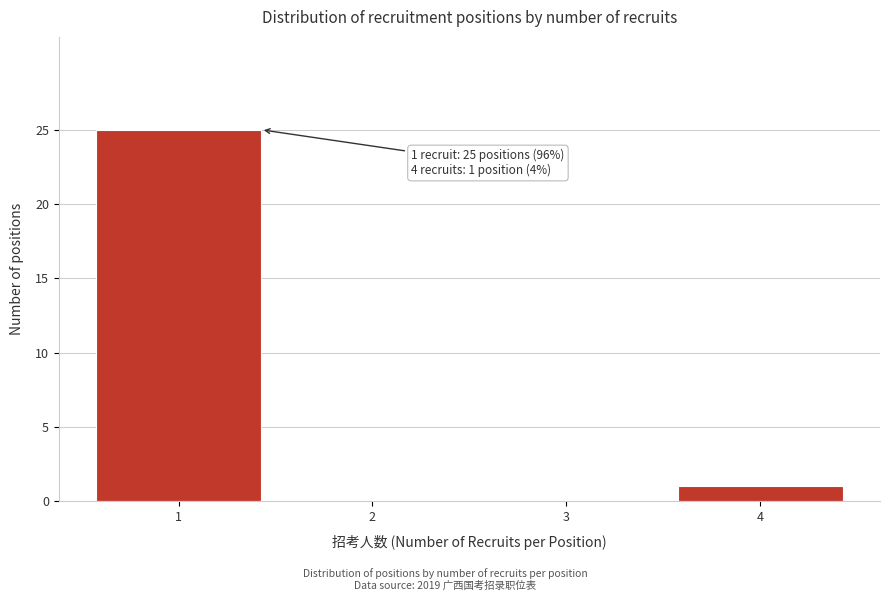

Which range on the x-axis has the tallest bar?

0.5 to 1.5